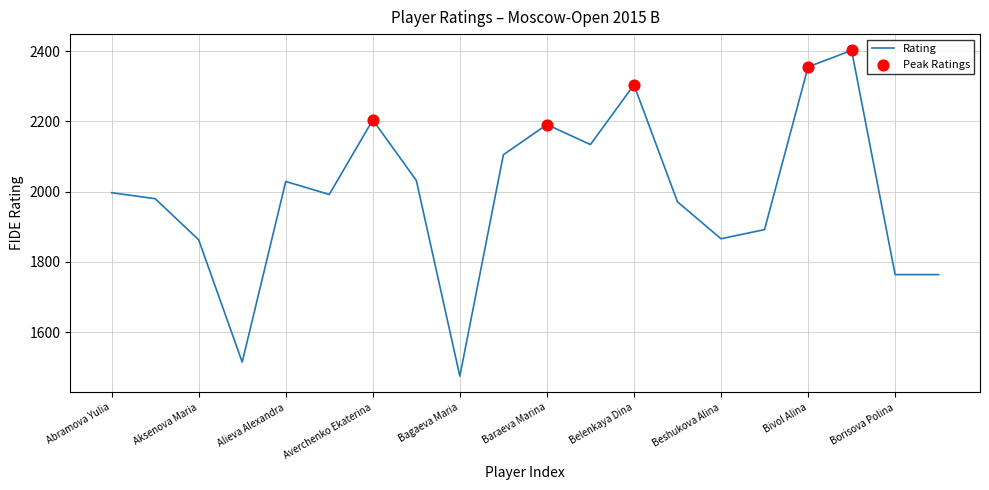

What is the difference between the maximum and minimum values?

927